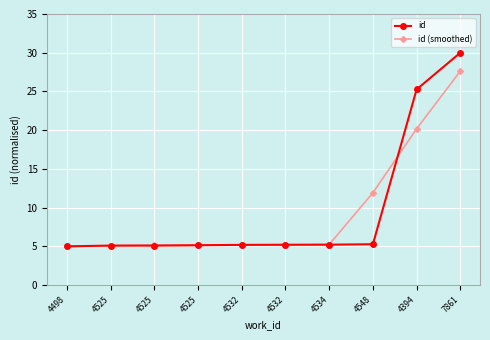

What are all the series names shown in the legend?

id, id (smoothed)